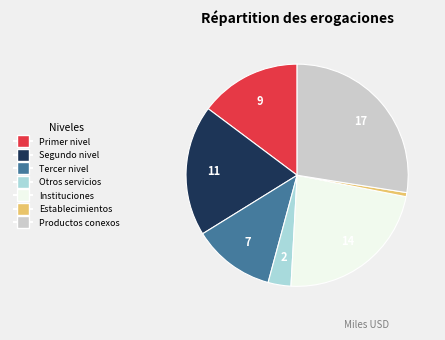

Is there any slice that represents more than half of the pie?

No